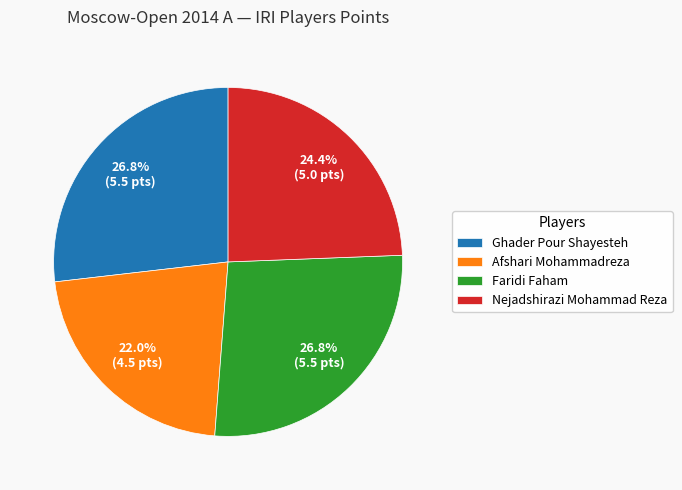

Combined, do Nejadshirazi Mohammad Reza and Afshari Mohammadreza account for over 50%?

No